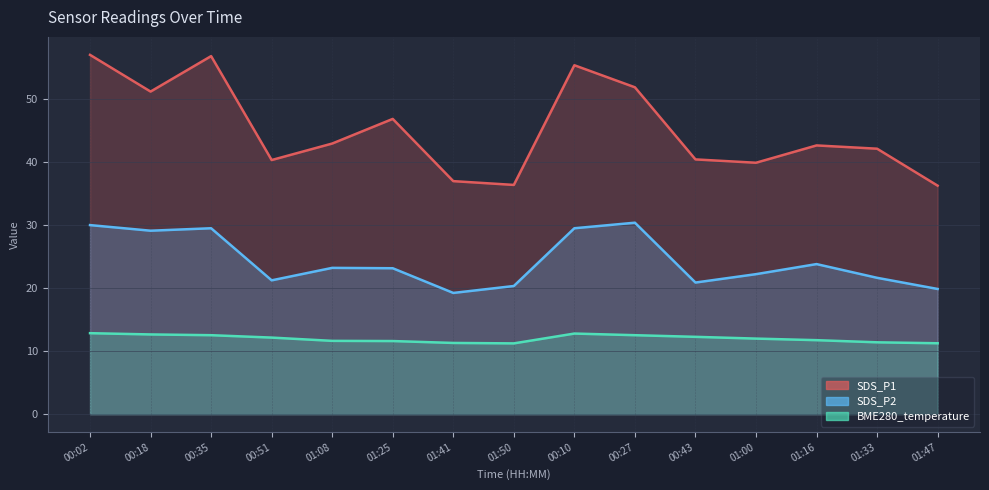

Count the number of categories in the chart.

15